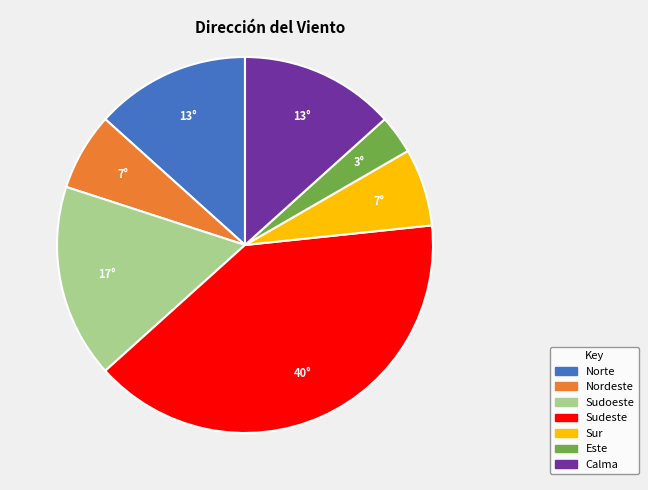

Is Calma the majority of the pie?

No